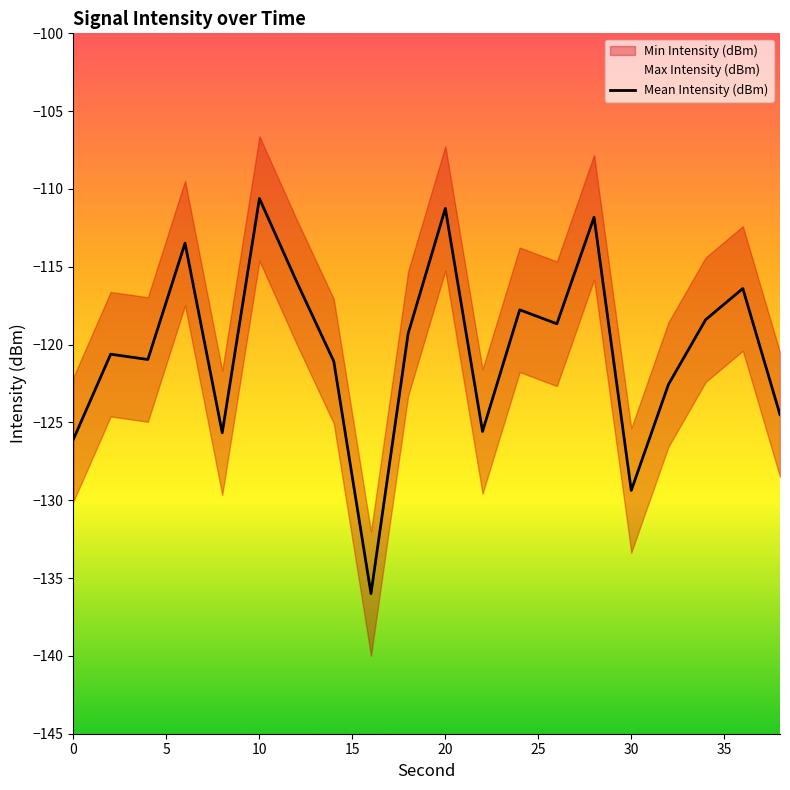

What is the minimum value for Mean Intensity (dBm)?

-136.0